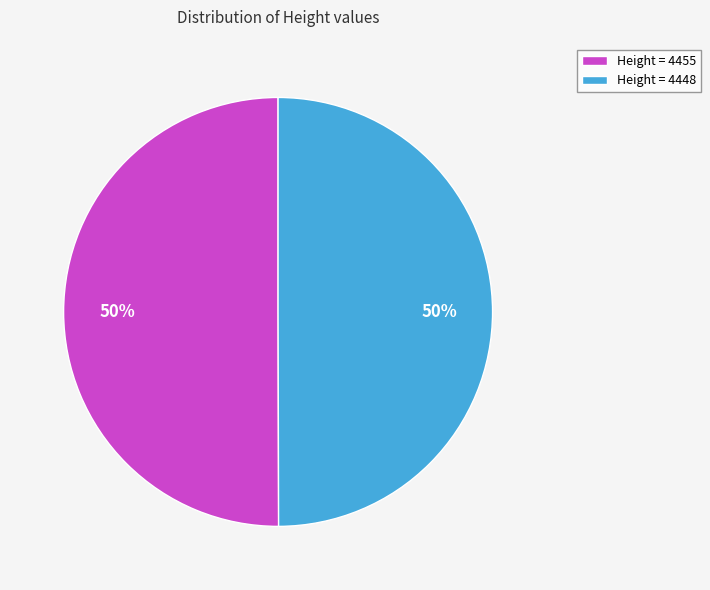

Is the sum of Height = 4448 and Height = 4455 greater than half?

Yes